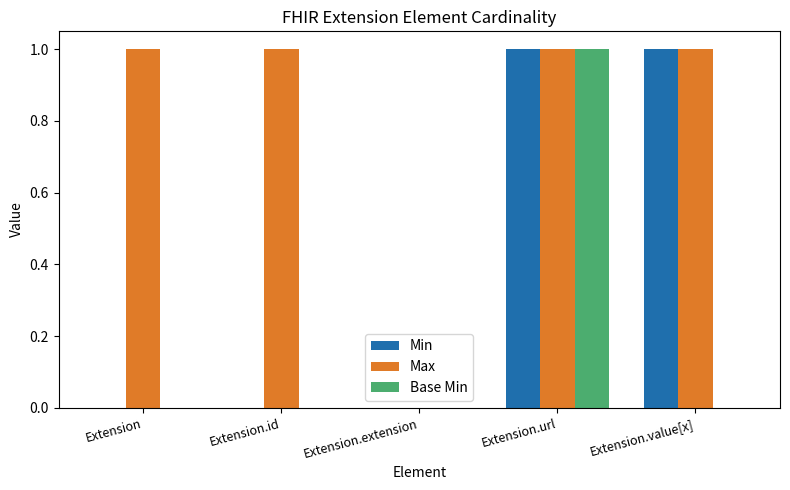

Which series has the largest total across all categories?

Max